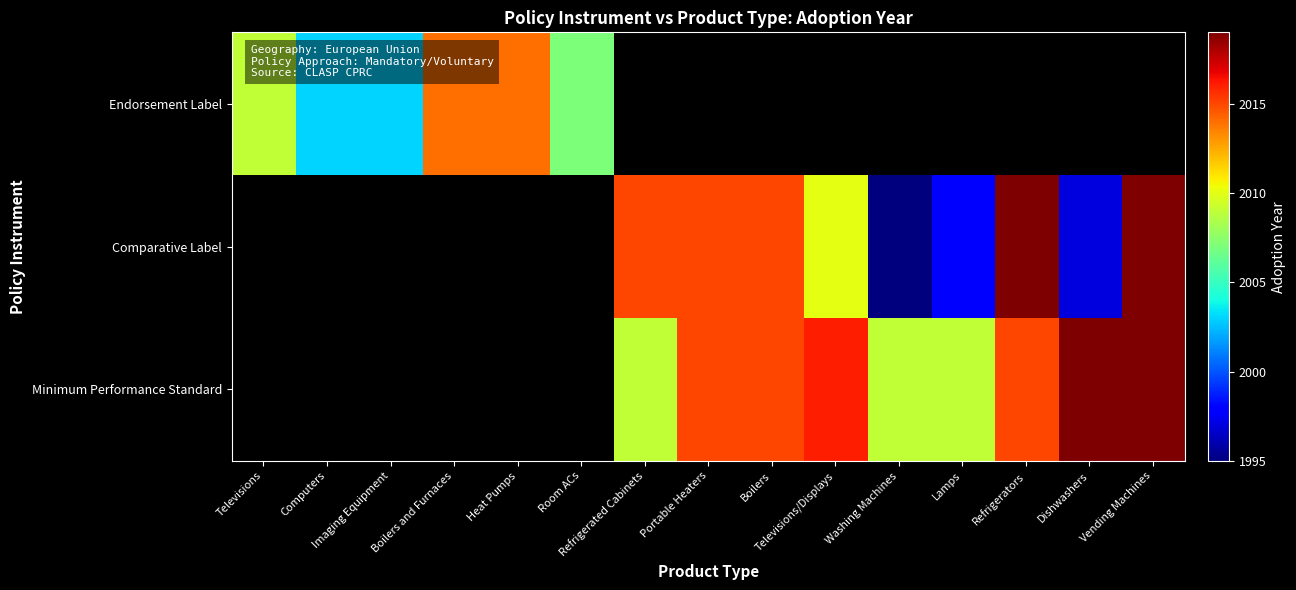

The value of Minimum Performance Standard at Lamps is 2009.0. True or false?

True